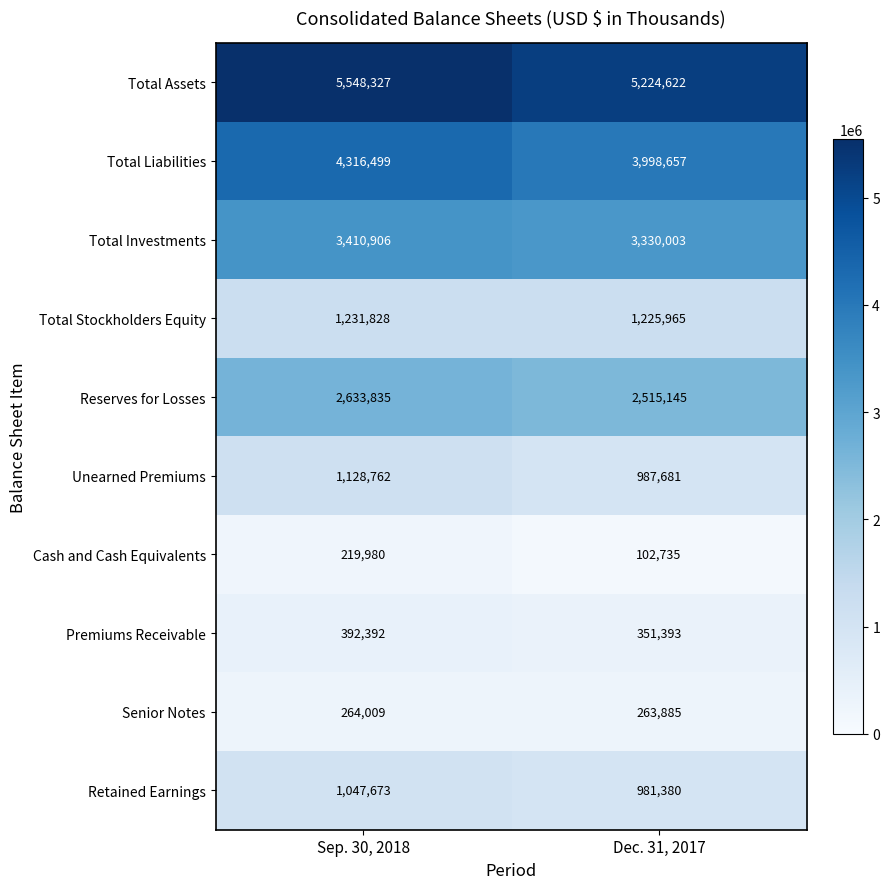

Which series has the largest total across all categories?

Total Assets